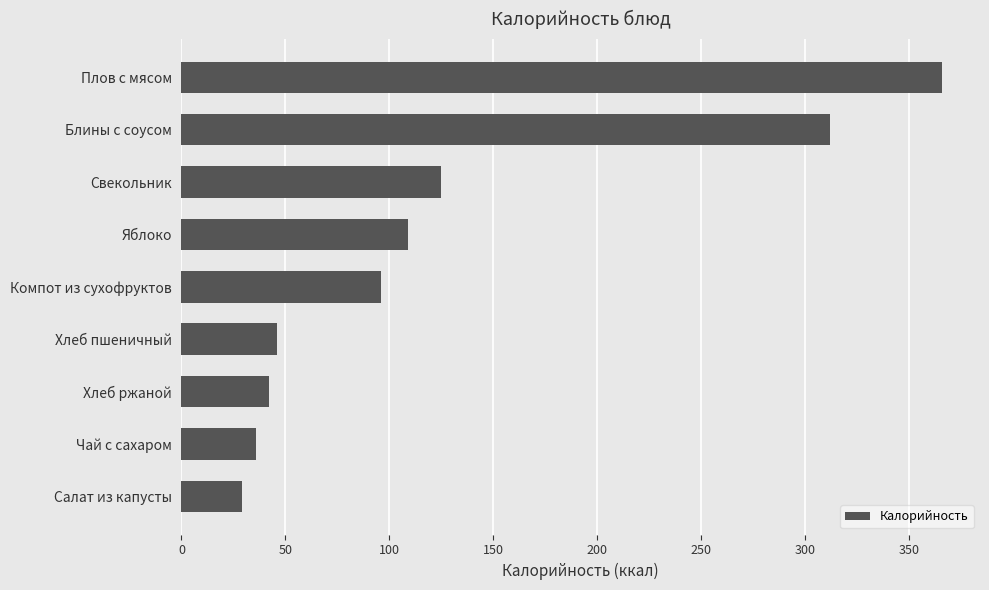

Rank the categories by value from lowest to highest.

Салат из капусты, Чай с сахаром, Хлеб ржаной, Хлеб пшеничный, Компот из сухофруктов, Яблоко, Свекольник, Блины с соусом, Плов с мясом